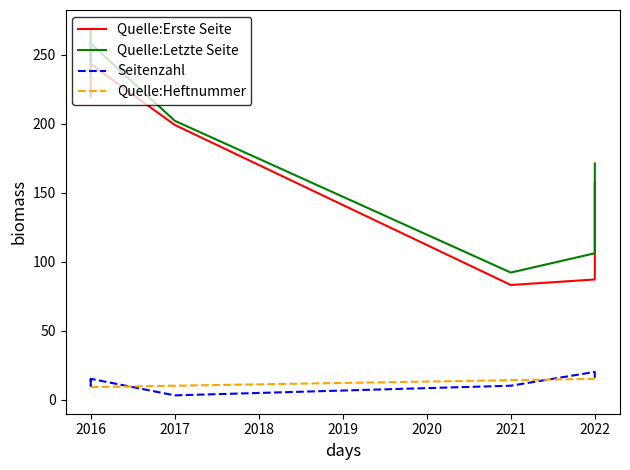

What is the minimum value shown in the chart?

3